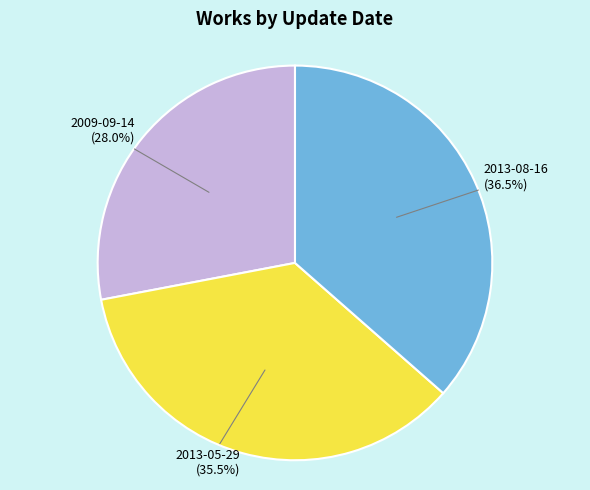

What is the ratio of the value at 2013-05-29 to the value at 2013-08-16?

1.0